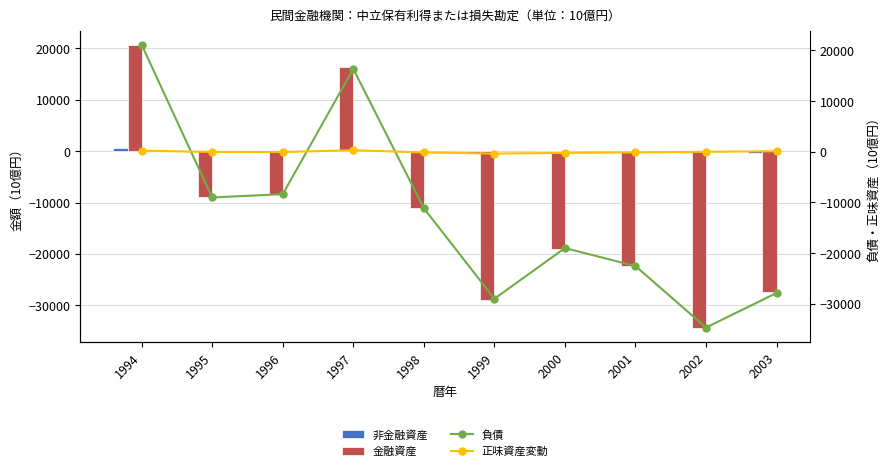

How many groups of bars are there?

10